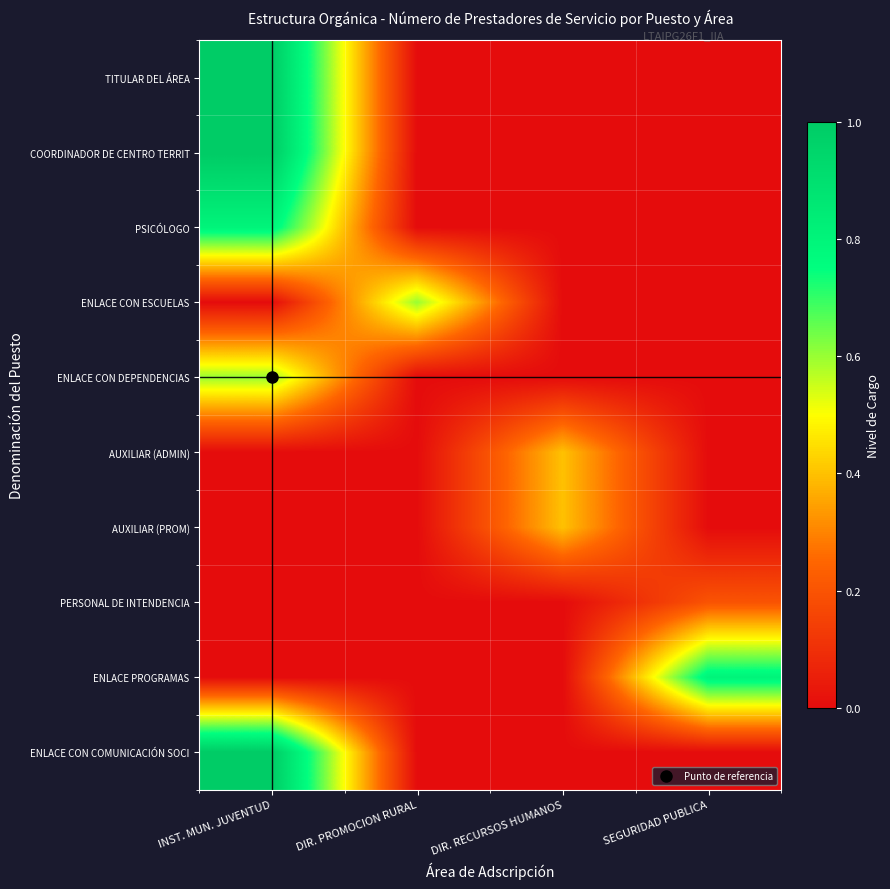

Rank the series by their maximum value, from lowest to highest.

PERSONAL DE INTENDENCIA, AUXILIAR (ADMIN), AUXILIAR (PROM), ENLACE CON ESCUELAS, ENLACE CON DEPENDENCIAS, PSICÓLOGO, ENLACE PROGRAMAS, TITULAR DEL ÁREA, COORDINADOR DE CENTRO TERRIT, ENLACE CON COMUNICACIÓN SOCI